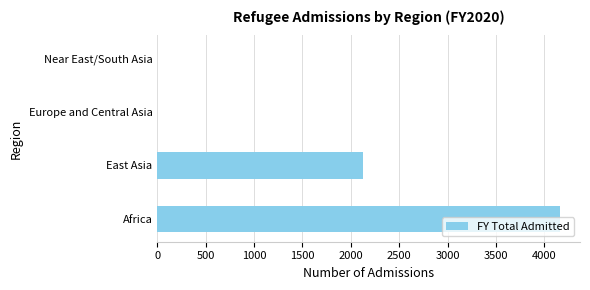

Which has a higher value, Near East/South Asia or Africa?

Africa